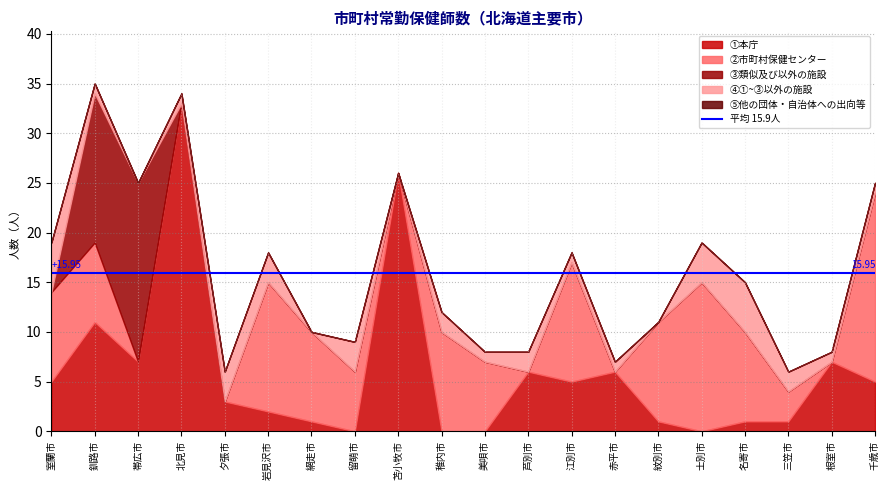

Reading right to left, list all the values displayed in this chart.

①本庁: 5	7	1	1	0	1	6	5	6	0	0	26	0	1	2	3	33	7	11	5
②市町村保健センター: 19	0	3	9	15	10	0	12	0	7	10	0	6	9	13	0	0	0	8	9
③類似及び以外の施設: 0	0	0	0	0	0	0	0	0	0	0	0	0	0	0	0	0	18	15	0
④①~③以外の施設: 1	1	2	5	4	0	1	1	2	1	2	0	3	0	3	3	1	0	1	5
⑤他の団体・自治体への出向等: 0	0	0	0	0	0	0	0	0	0	0	0	0	0	0	0	0	0	0	0